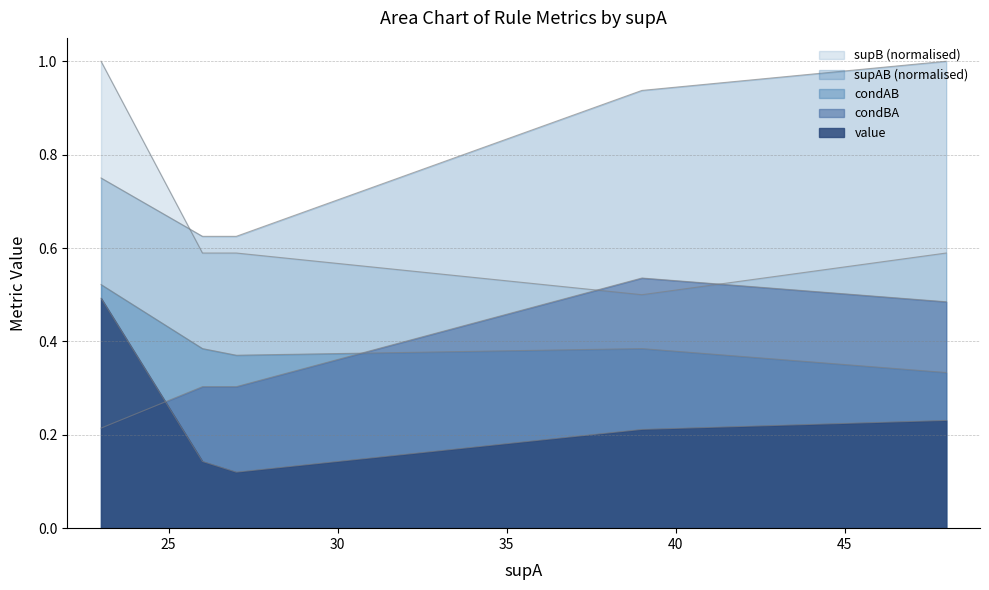

The value of value at 39 is 0.2. True or false?

True